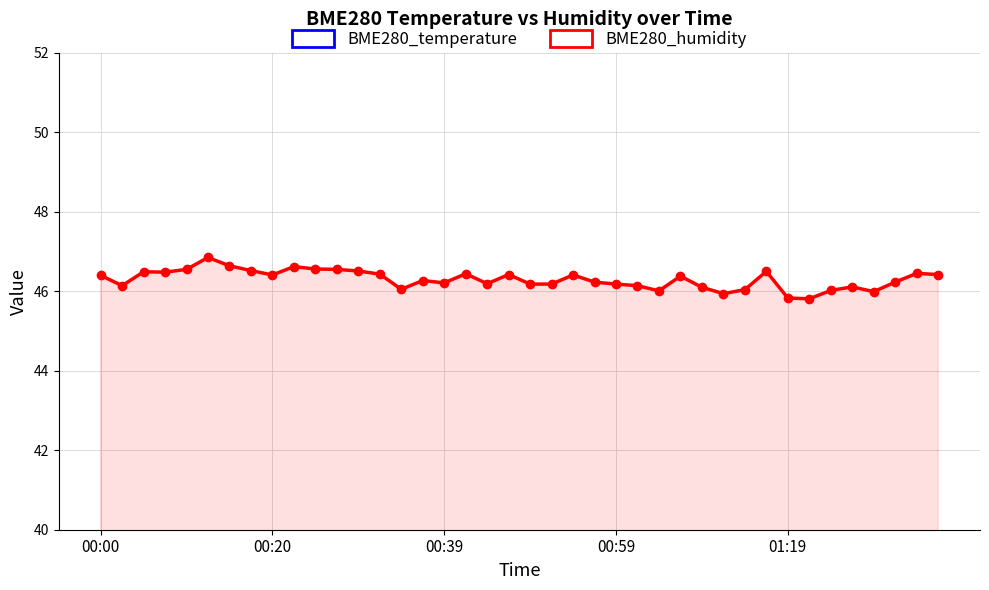

True or false: BME280_humidity and BME280_temperature cross at least once.

False